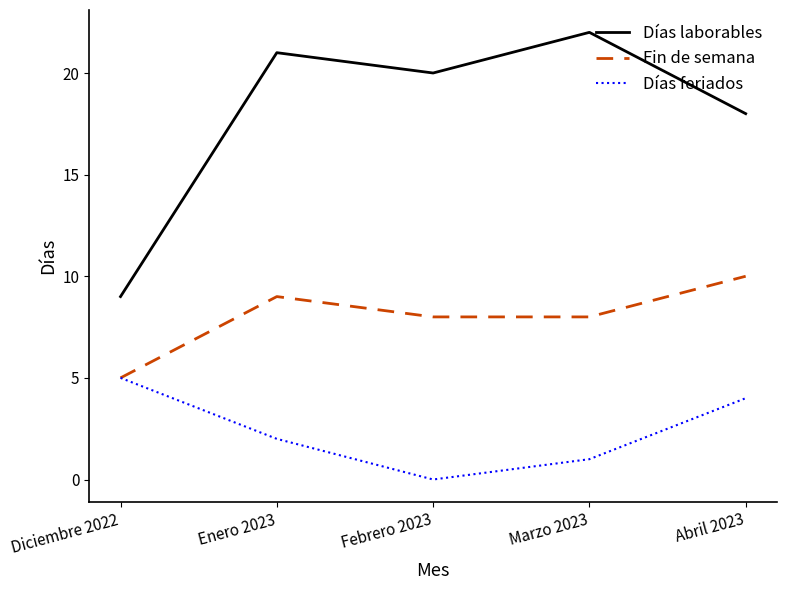

The Días feriados series shows 0 at Marzo 2023. True or false?

False